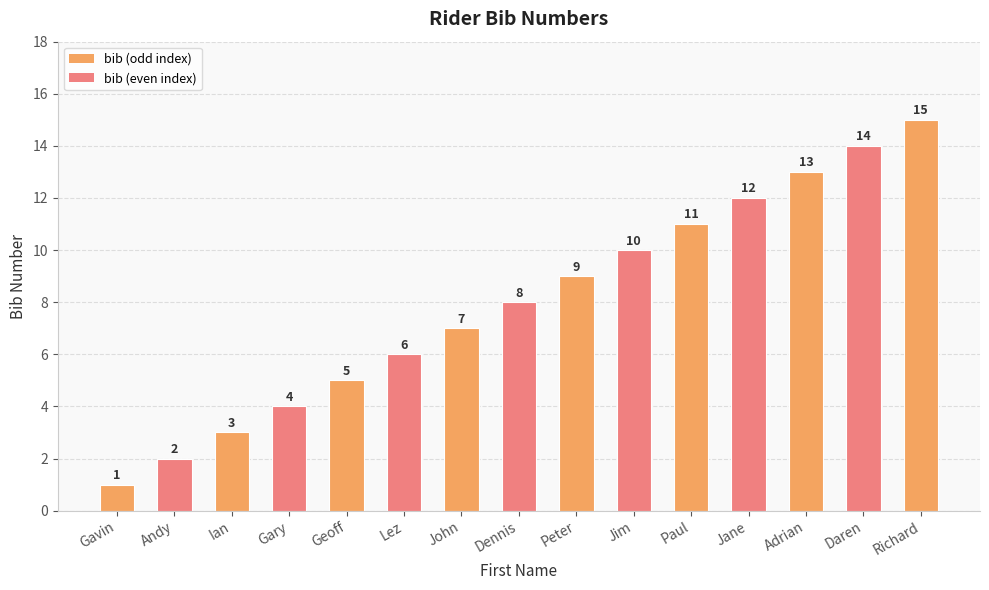

True or false: the data shows 0 at Gavin.

False